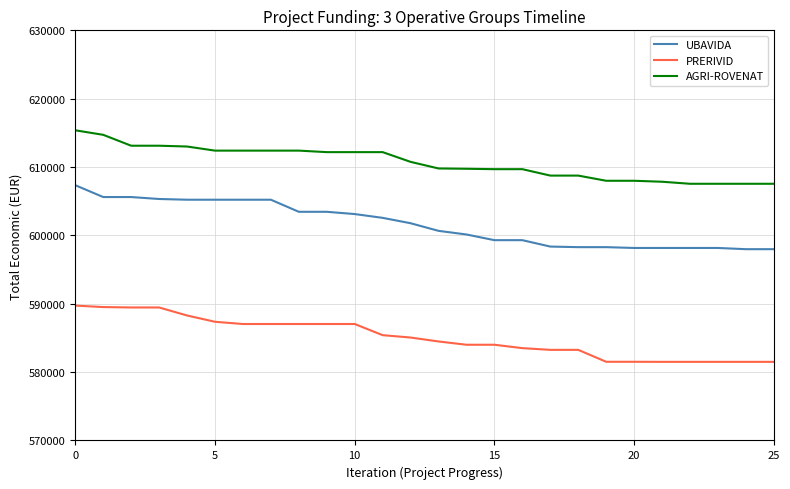

Rank the series by their average value, from lowest to highest.

PRERIVID, UBAVIDA, AGRI-ROVENAT